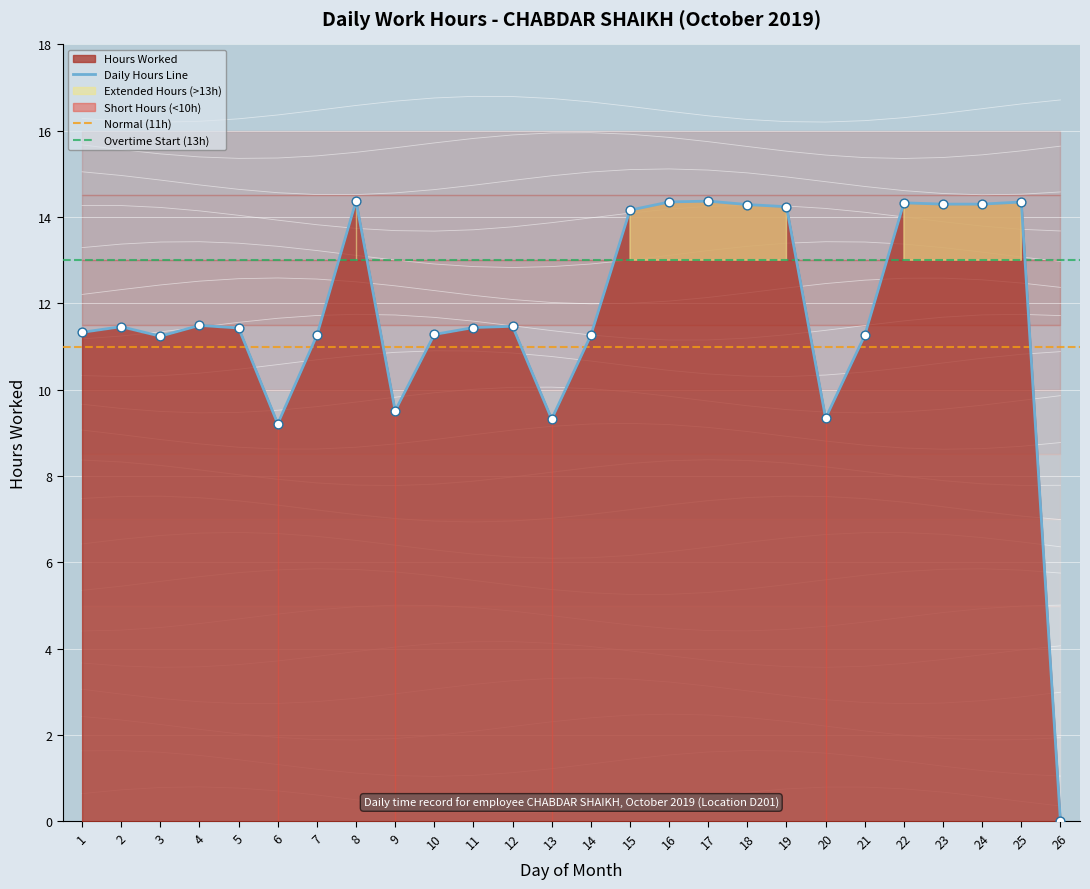

What is the change in value from 4 to 8?

+2.9